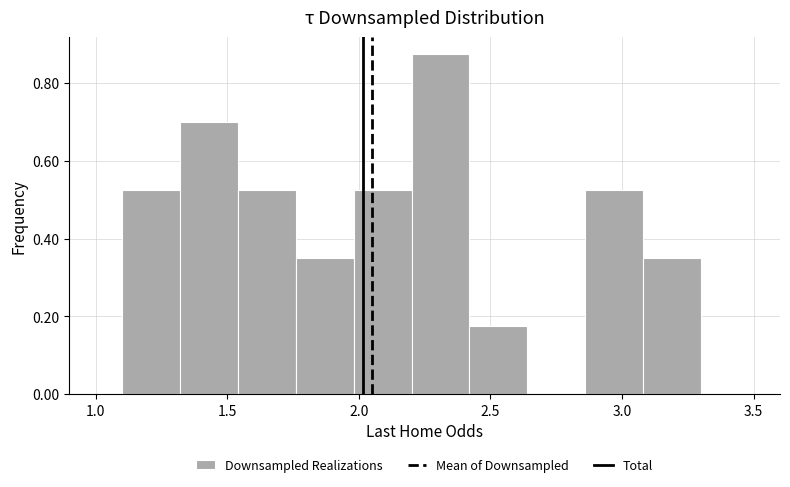

Reading left to right, list every bar in this chart as the range it spans on the x-axis followed by its height. Neither the bar edges nor the heights are printed on the chart, so give them approximately, as read against the axes.

1.10 to 1.32: 0.52
1.32 to 1.54: 0.70
1.54 to 1.76: 0.52
1.76 to 1.98: 0.34
1.98 to 2.20: 0.52
2.20 to 2.42: 0.88
2.42 to 2.64: 0.18
2.64 to 2.86: 0
2.86 to 3.08: 0.52
3.08 to 3.30: 0.34